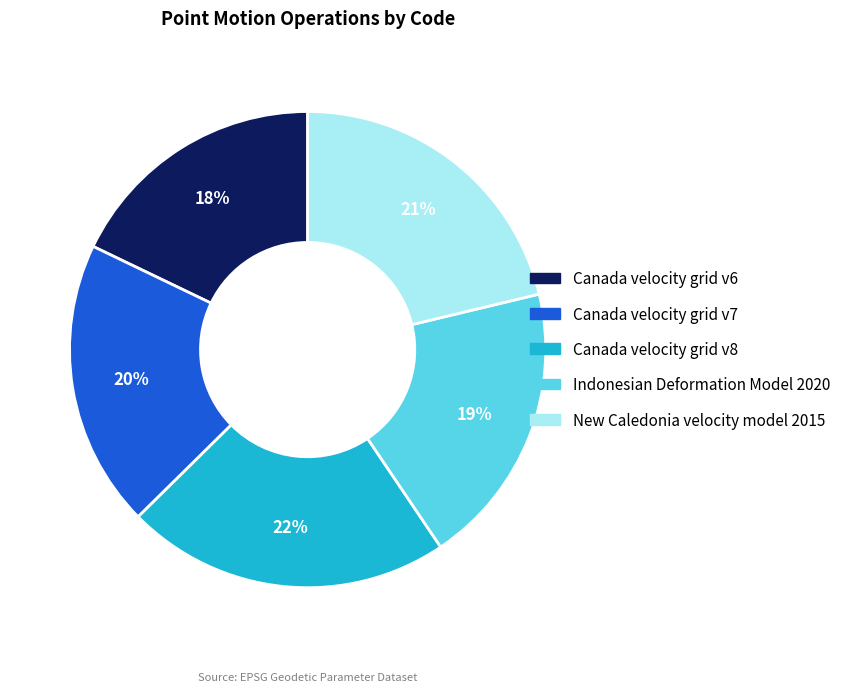

What percentage is the Canada velocity grid v7 slice, to the nearest percent?

20%